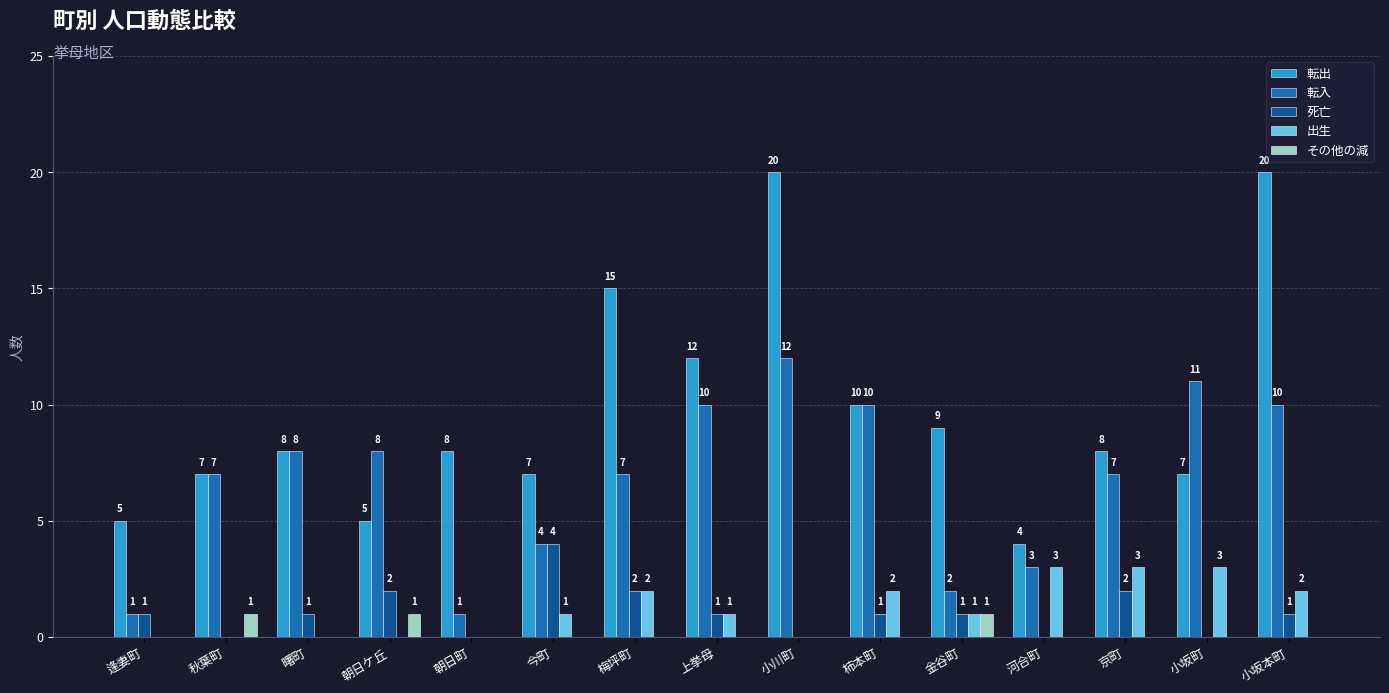

Are the bars horizontal?

No